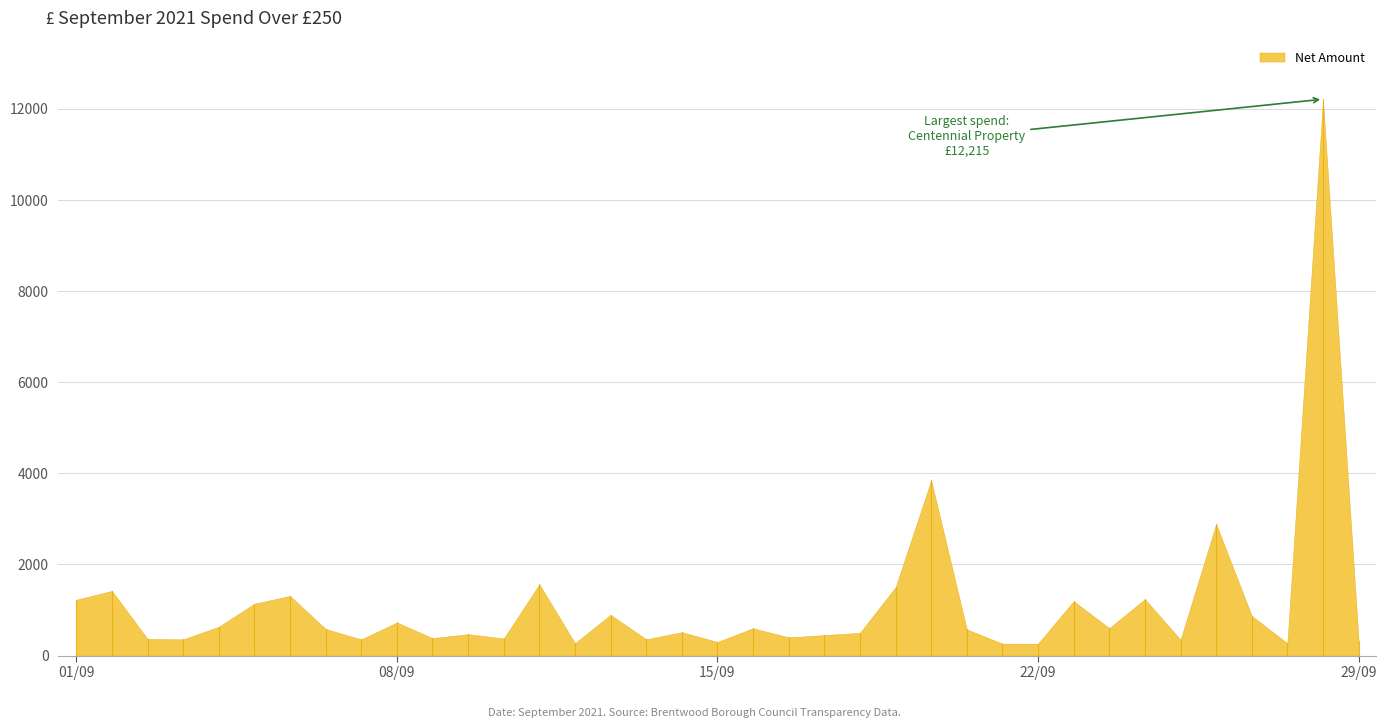

Reading right to left, list all the values displayed in this chart.

329.3	12215.0	270.0	872.4	2890.4	348.0	1239.5	602.2	1195.0	262.2	262.2	575.8	3850.0	1500.0	500.0	450.0	400.0	600.0	300.0	514.3	358.0	895.0	272.0	1565.5	374.9	471.0	383.5	727.2	356.0	585.0	1310.0	1140.0	633.5	355.9	365.9	1420.0	1227.0